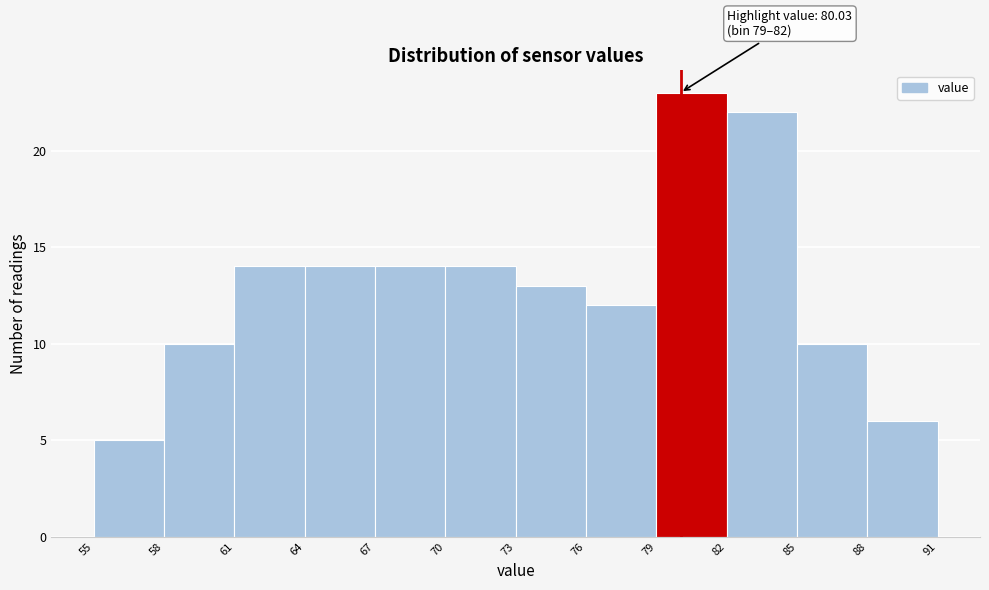

Which range on the x-axis has the tallest bar?

79 to 82